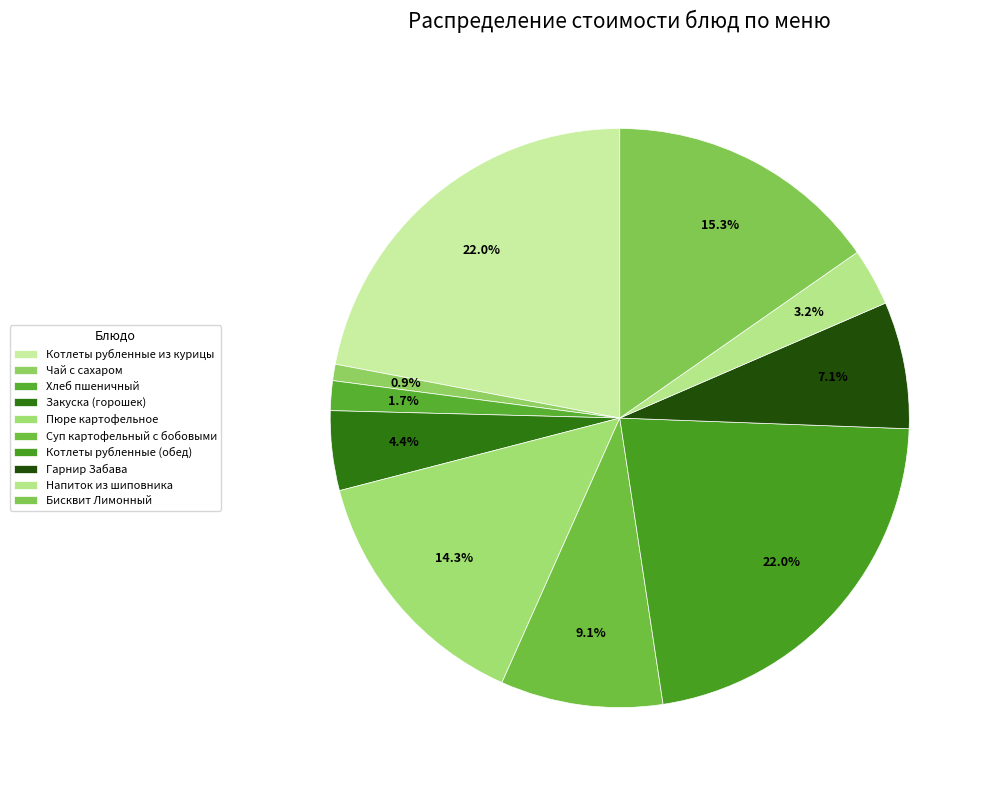

How many slices are in this pie chart?

10